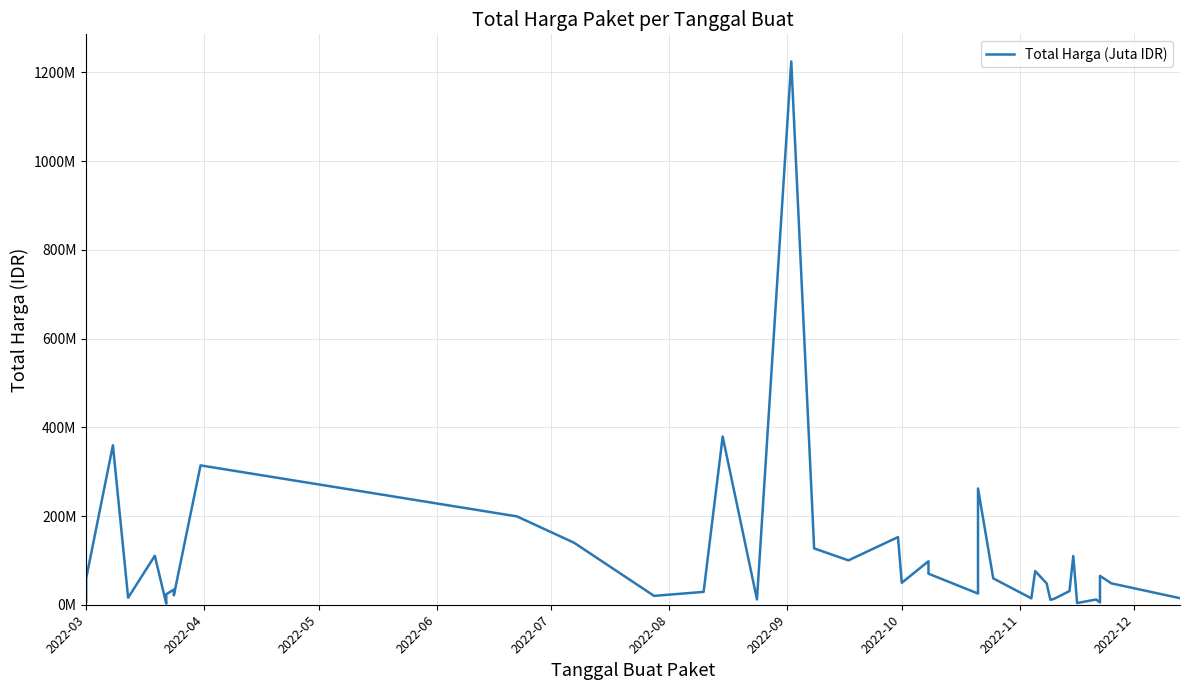

The value at 37 is 14809038. True or false?

False